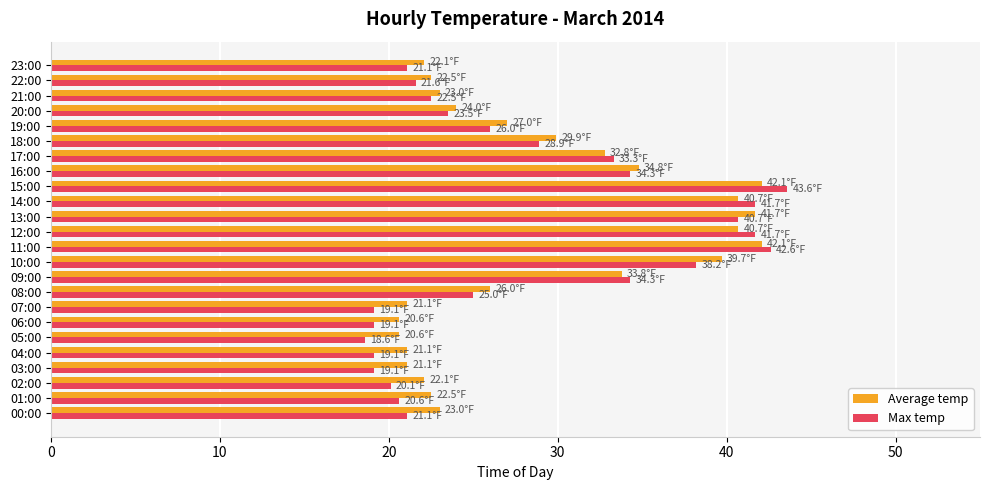

What is the total value across all series at 18:00?

58.8